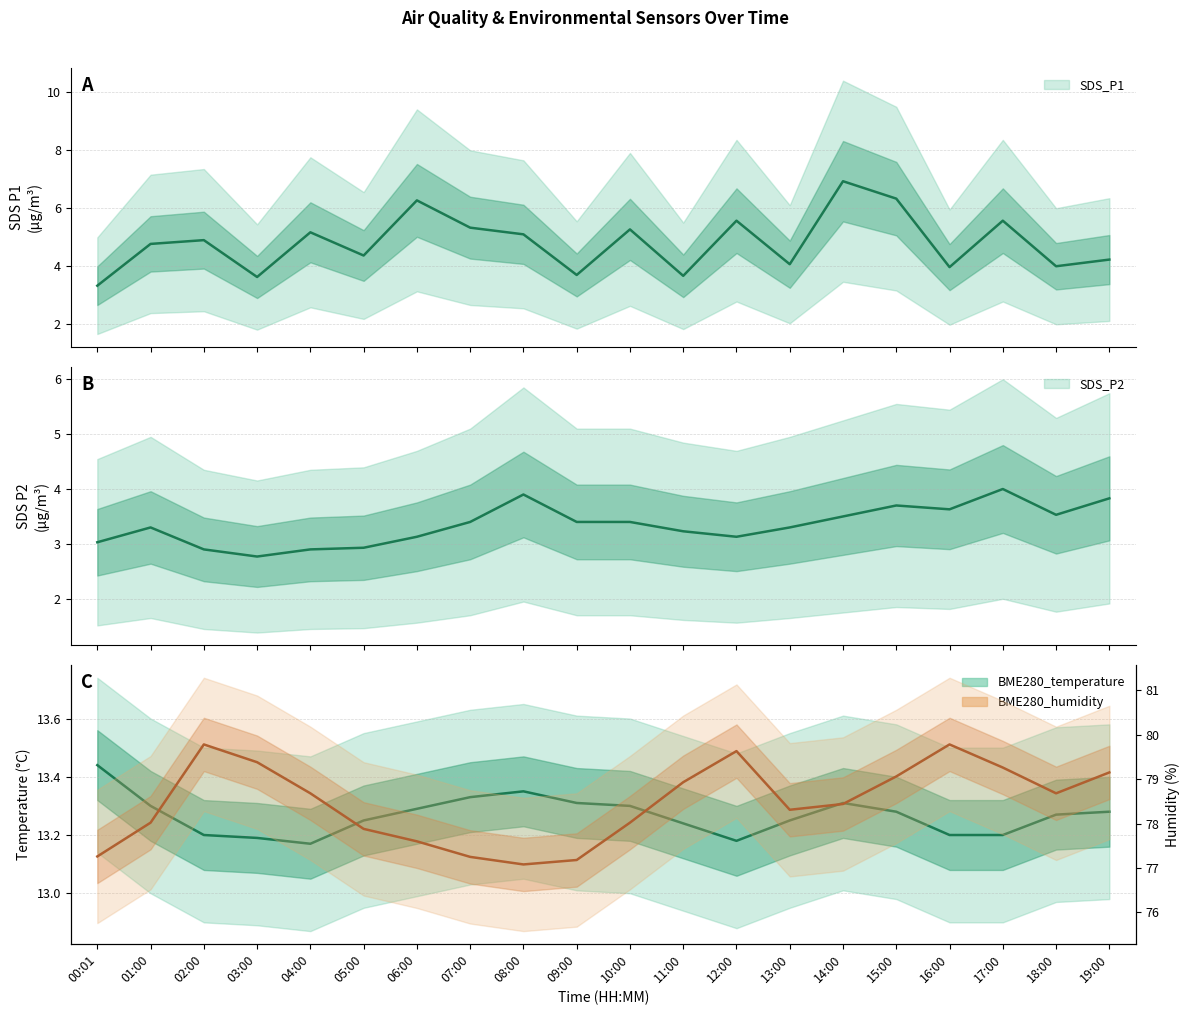

The BME280_temperature series shows 22.9 at 00:01. True or false?

False